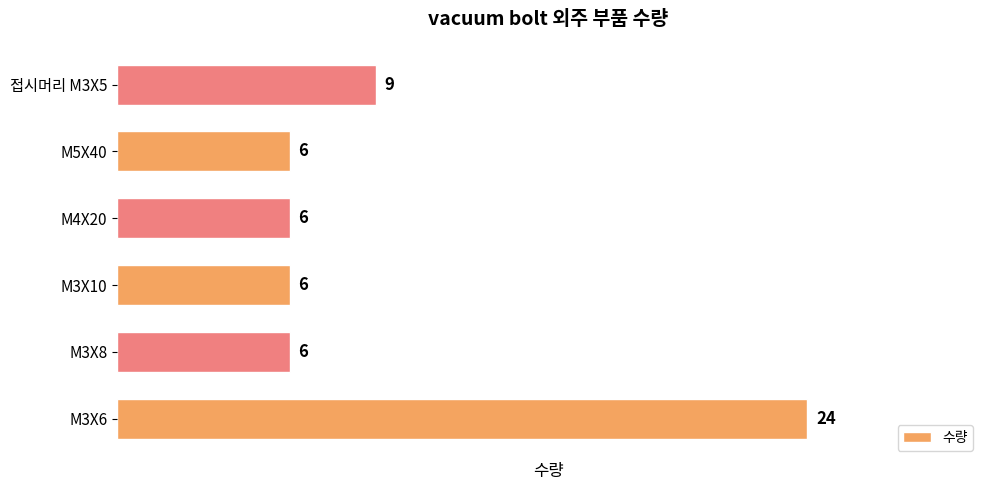

At which label is the value closest to 15?

접시머리 M3X5